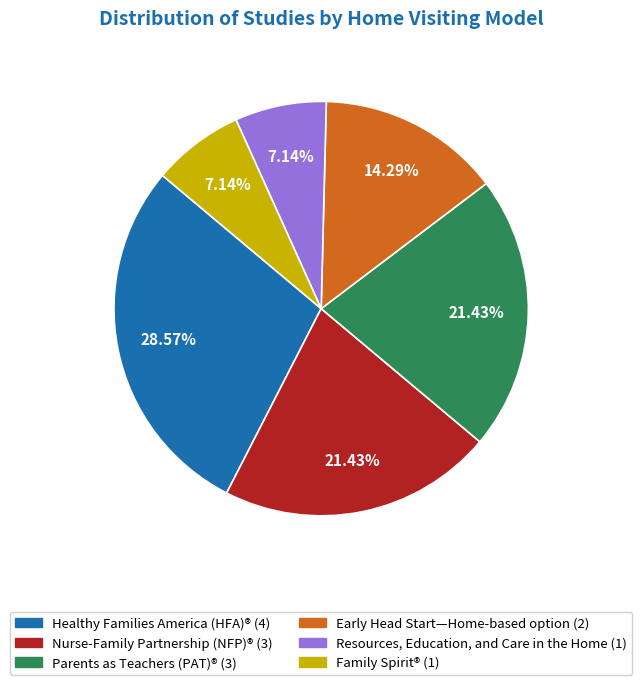

Is Nurse-Family Partnership (NFP)® the majority of the pie?

No